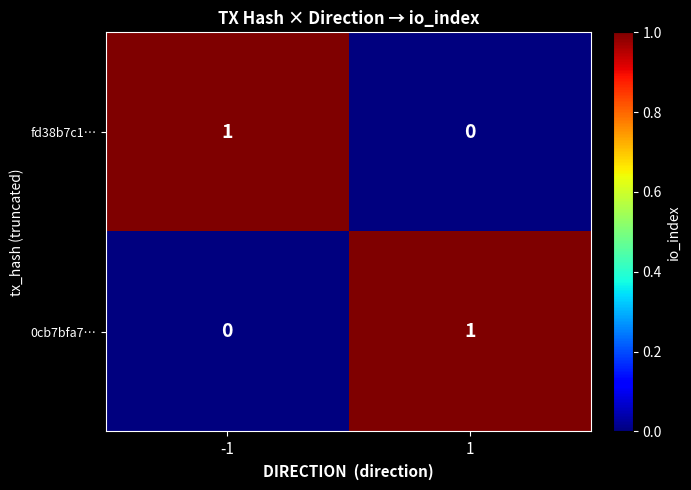

What is the greatest value displayed?

1